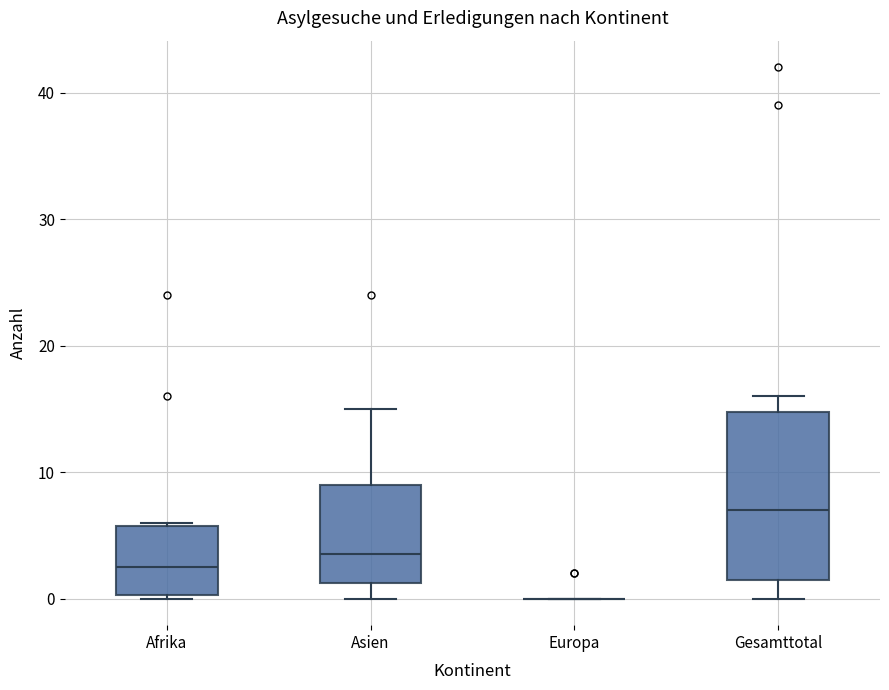

Reading left to right, read every box against the y-axis: the position of its median line, the range the box covers, and the ends of its whiskers. The values are not printed on the chart, so give them approximately, as read against the axis.

Afrika: median 3, box 0 to 6, whiskers 0 to 6
Asien: median 4, box 1 to 9, whiskers 0 to 15
Europa: box collapsed to a line at 0, whiskers 0 to 0
Gesamttotal: median 7, box 2 to 15, whiskers 0 to 16